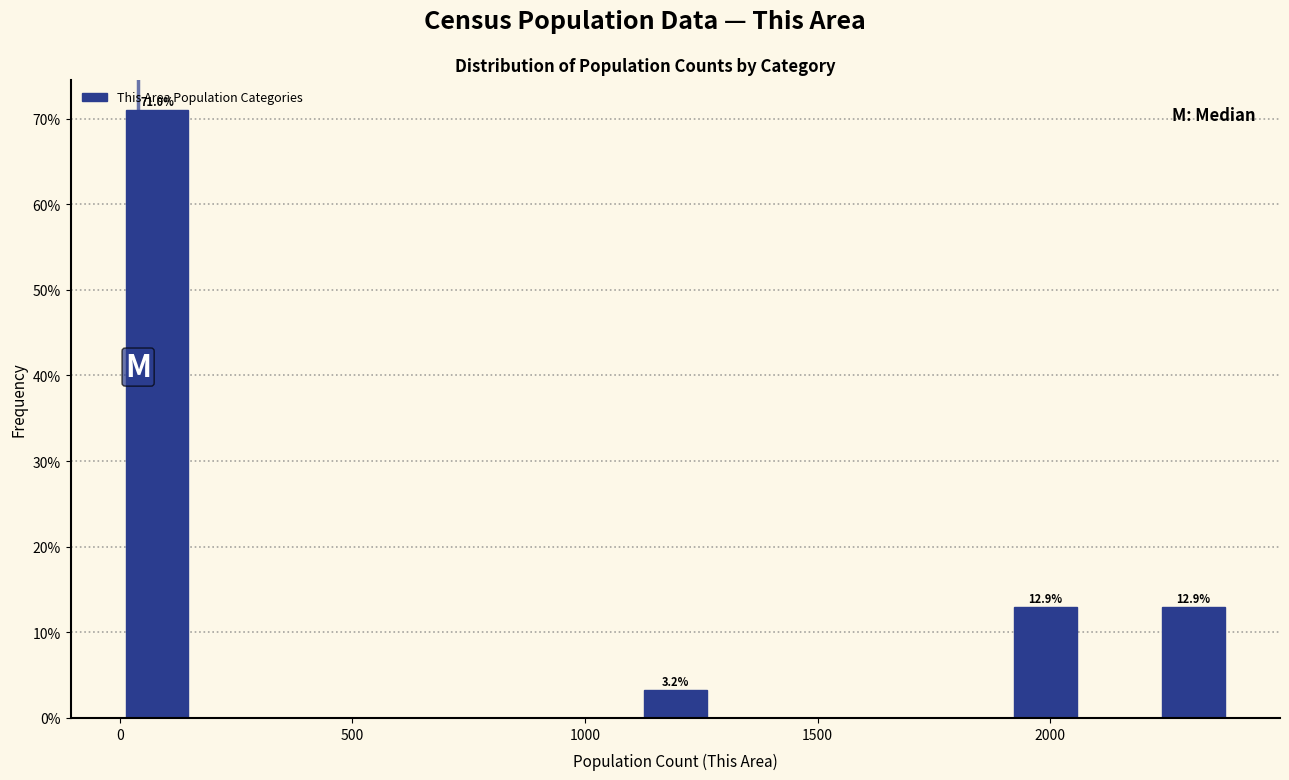

Around what value on the x-axis is the tallest bar? Give the approximate position of its centre, as read against the axis.

100